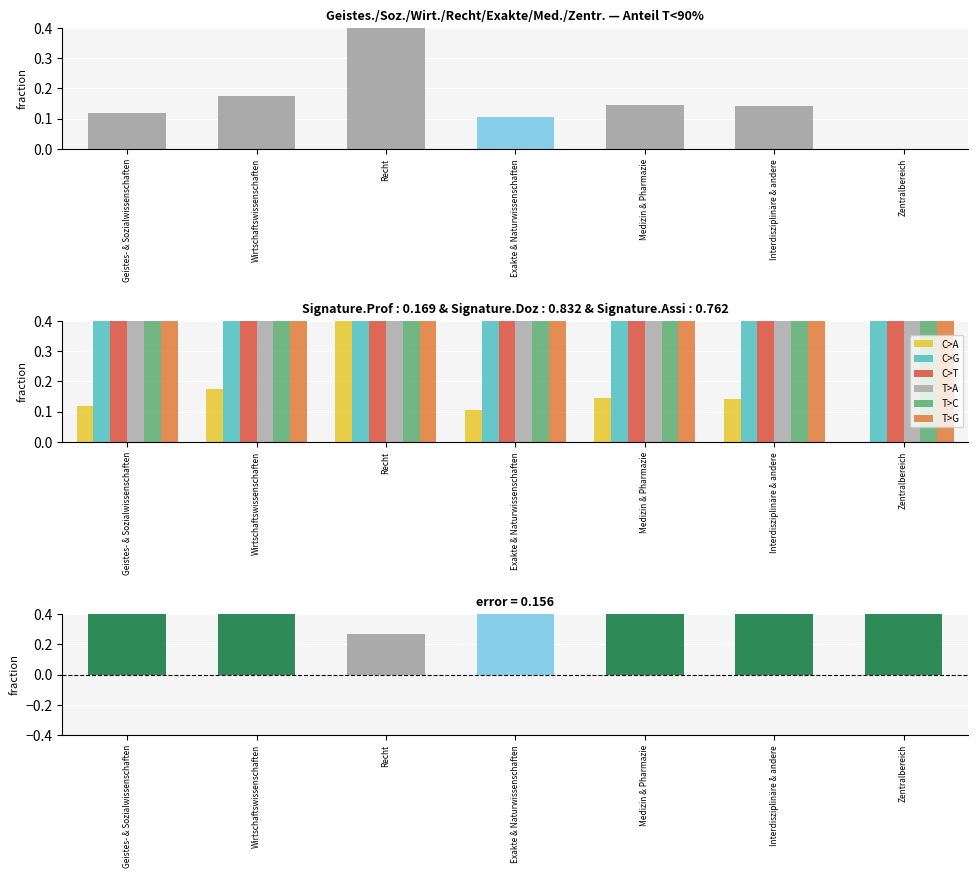

What is the spread (max minus min) of values at Recht?

0.4